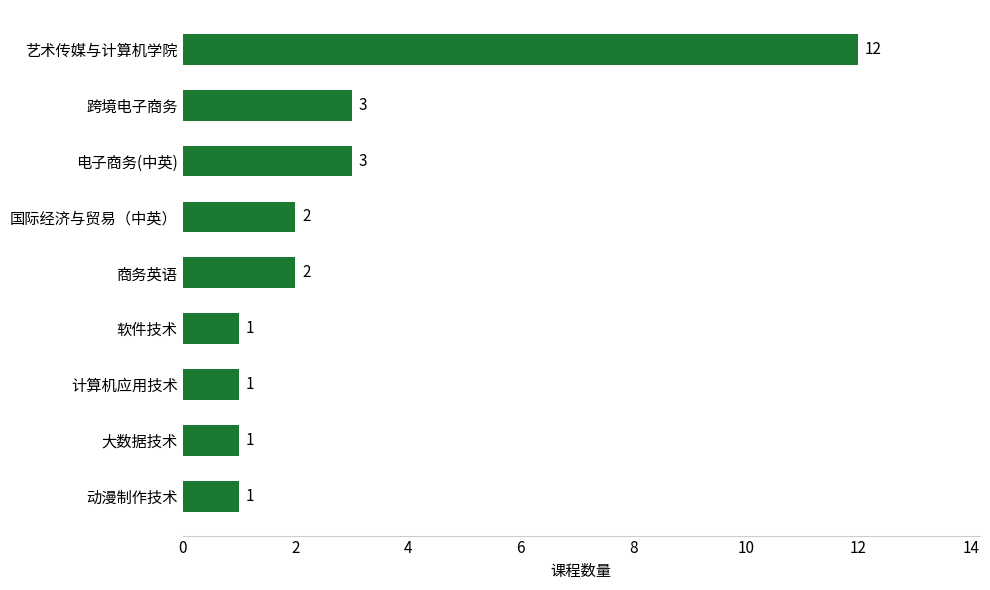

What is the change in value from 跨境电子商务 to 艺术传媒与计算机学院?

+9